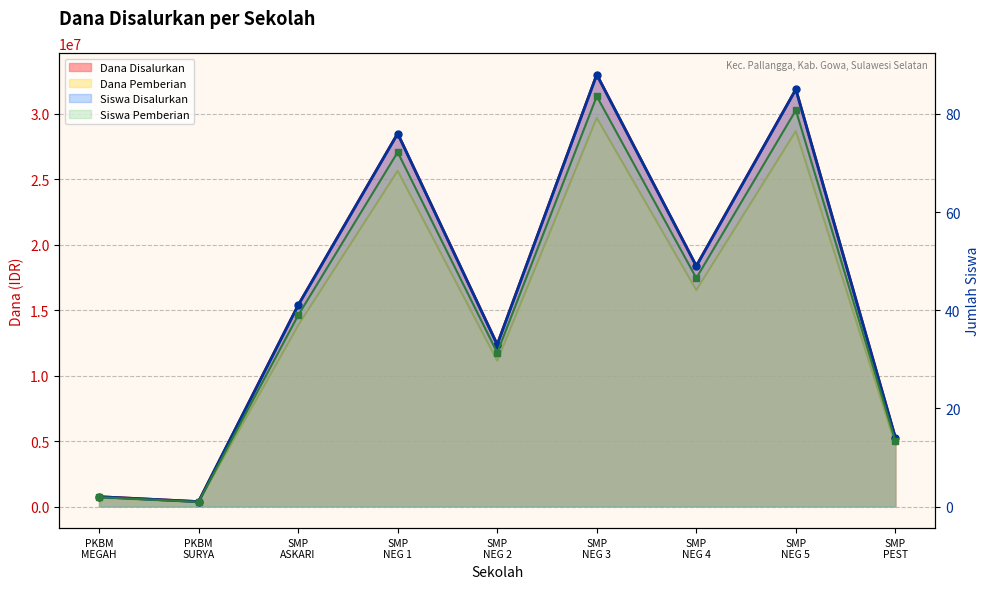

How many lines are shown in the chart?

4